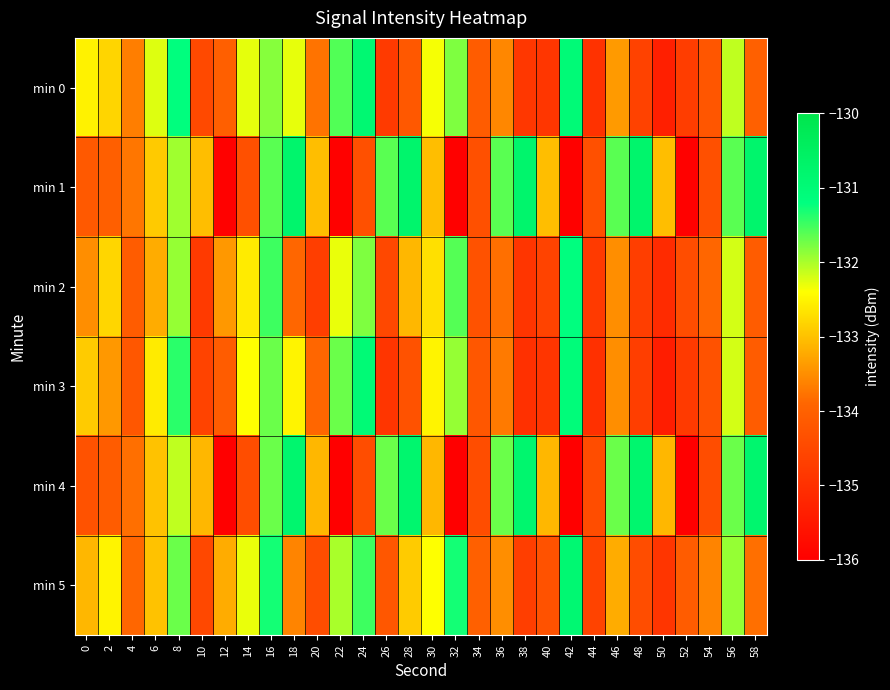

At 50, list the series in order from largest to smallest.

min 1, min 4, min 5, min 2, min 0, min 3